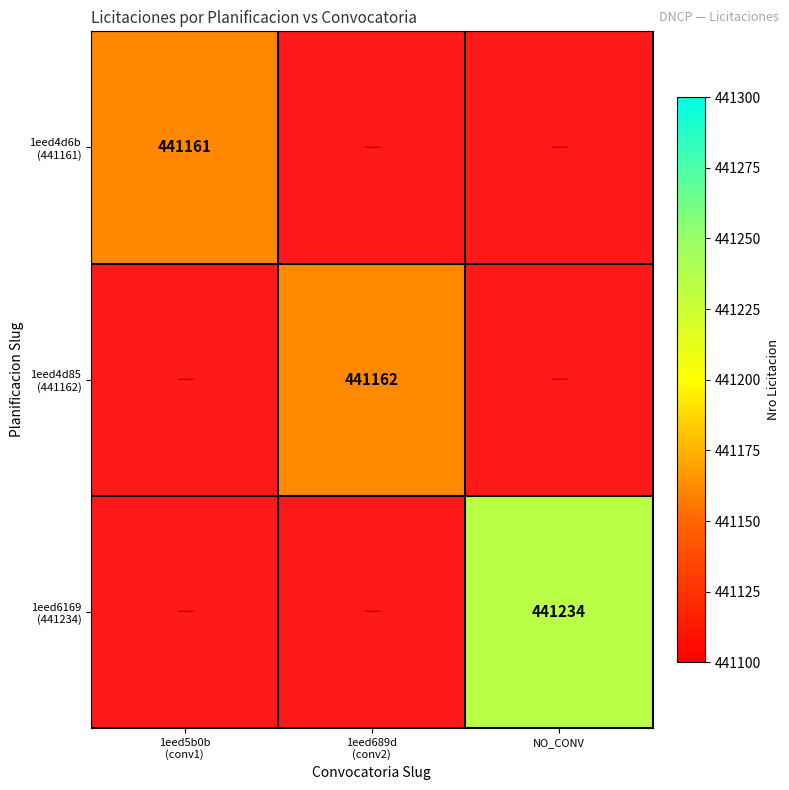

Is the value of 1eed6169 (441234) at 1eed5b0b (conv1) greater than the value of 1eed4d6b (441161) at 1eed689d (conv2)?

No